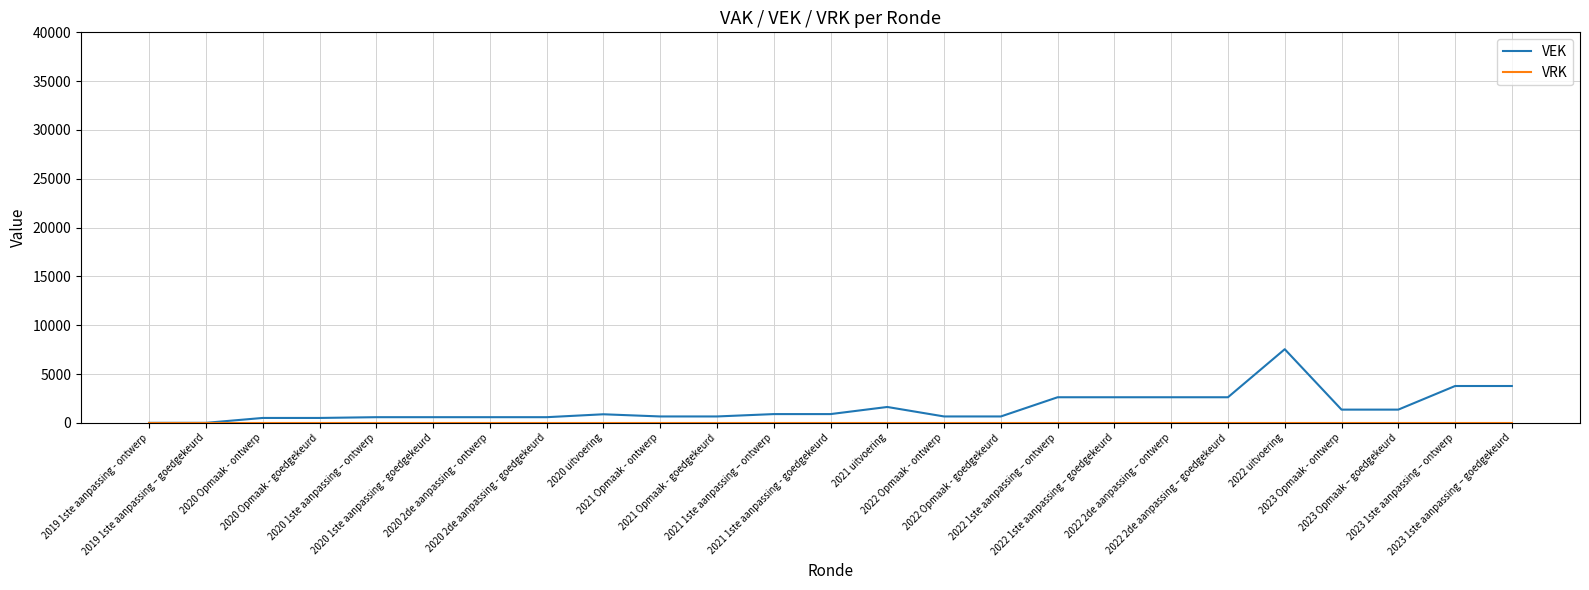

What is the maximum value shown in the chart?

7541